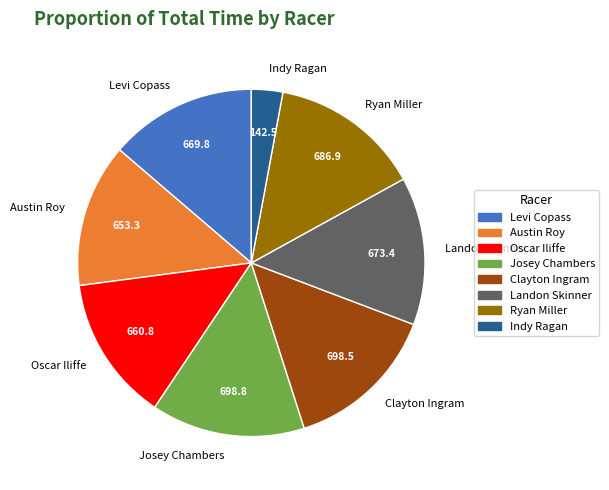

Between Ryan Miller and Indy Ragan, which is larger?

Ryan Miller